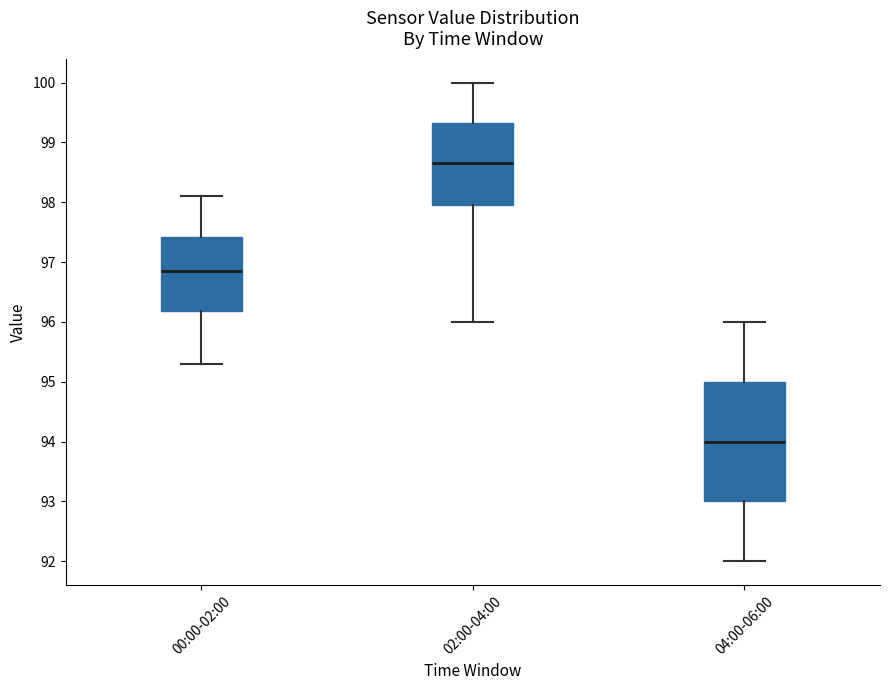

Reading left to right, transcribe this box plot: for each box, give where its median line is, the range the box spans, and where its two whiskers end, as read against the y-axis. The values are not printed on the chart, so give them approximately, as read against the axis.

00:00-02:00: median 96.9, box 96.2 to 97.4, whiskers 95.3 to 98.1
02:00-04:00: median 98.7, box 98.0 to 99.3, whiskers 96.0 to 100.0
04:00-06:00: median 94.0, box 93.0 to 95.0, whiskers 92.0 to 96.0